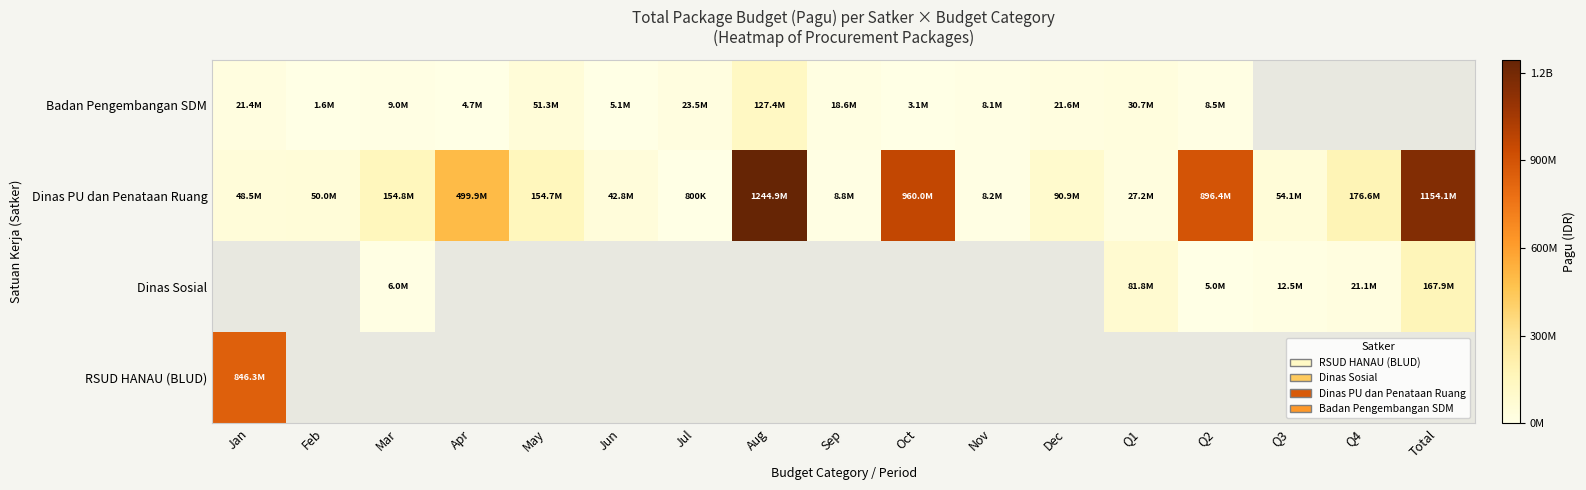

What is the difference between the maximum and minimum values in the Badan Pengembangan SDM series?

125759795.0